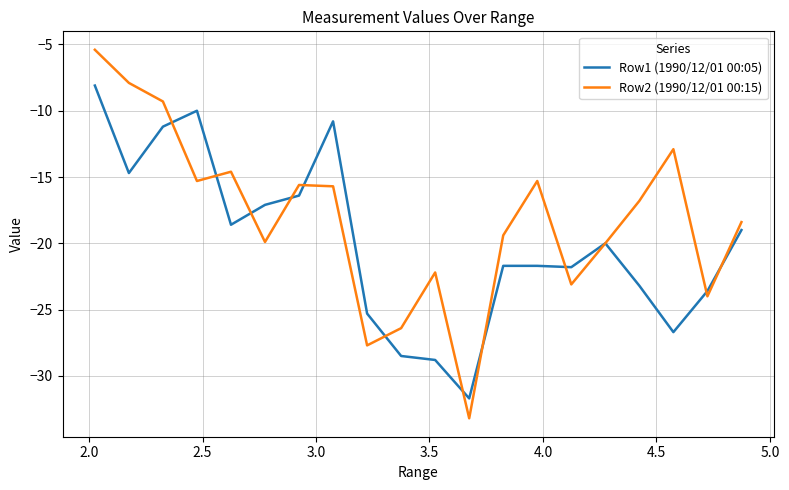

What is the difference between the second highest and second lowest values in the Row1 (1990/12/01 00:05) series?

18.8